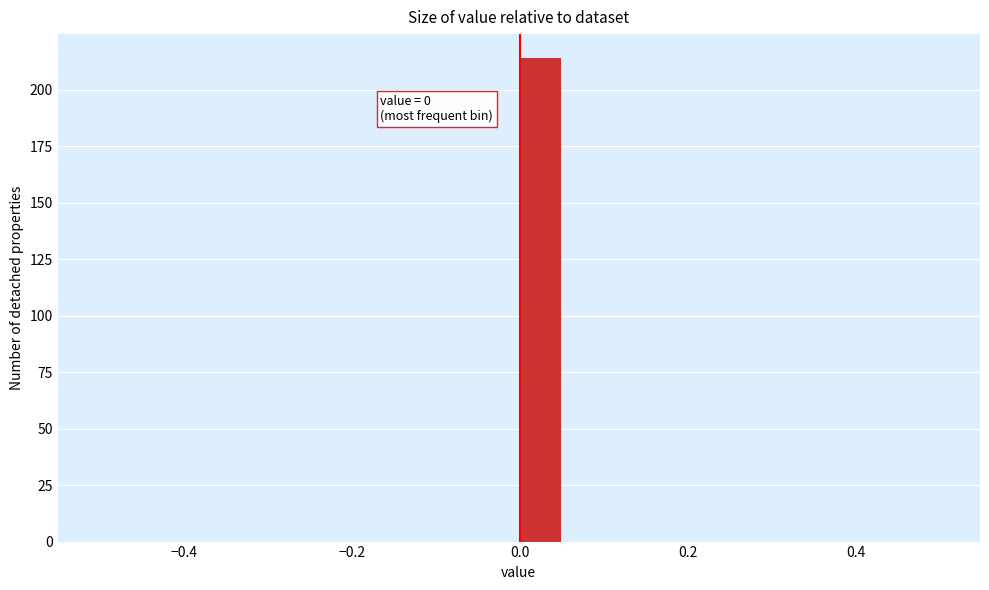

Read against the x-axis, roughly where is the centre of the tallest bar?

0.02